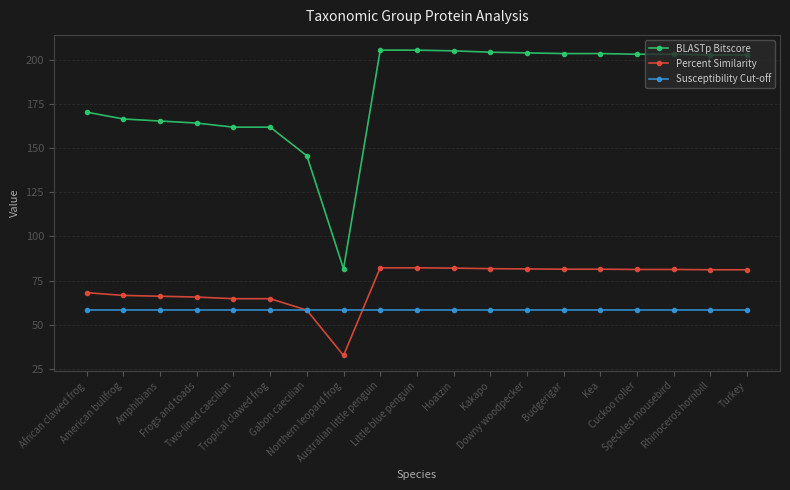

At how many categories does at least one series exceed 139?

18